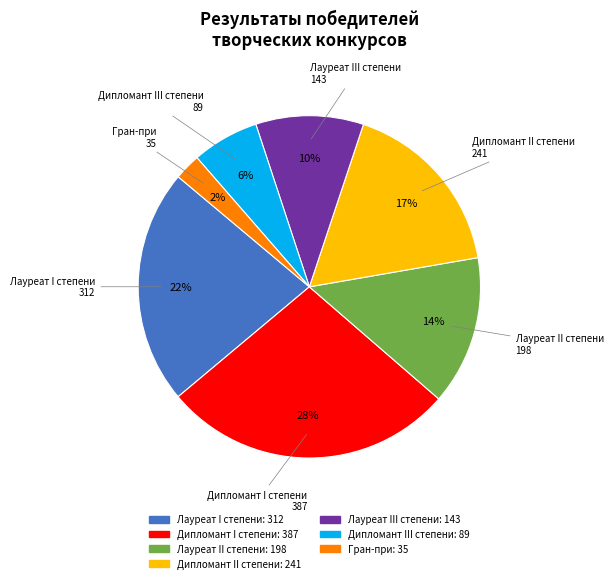

To the nearest percent, what is the difference between the Лауреат I степени and Лауреат III степени slice percentages?

12%